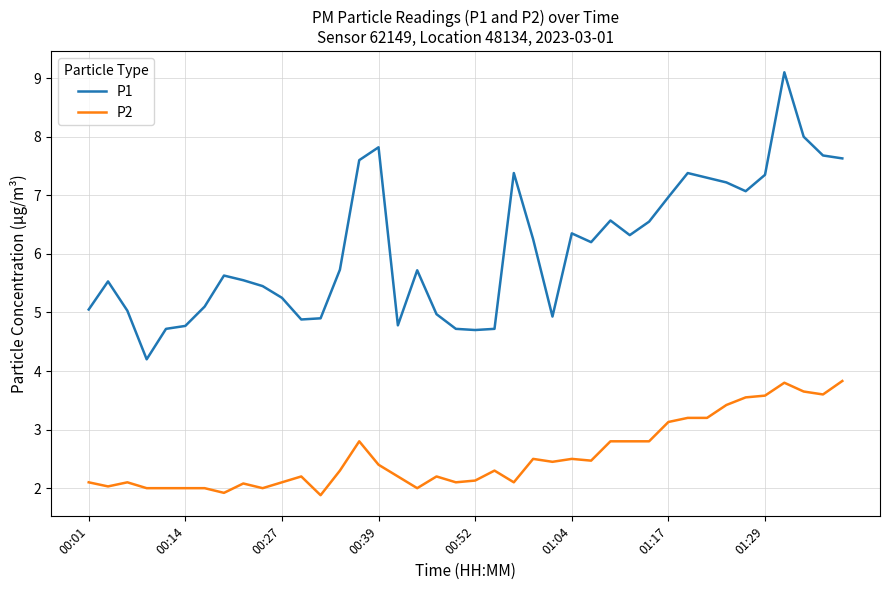

True or false: P1 and P2 cross at least once.

False